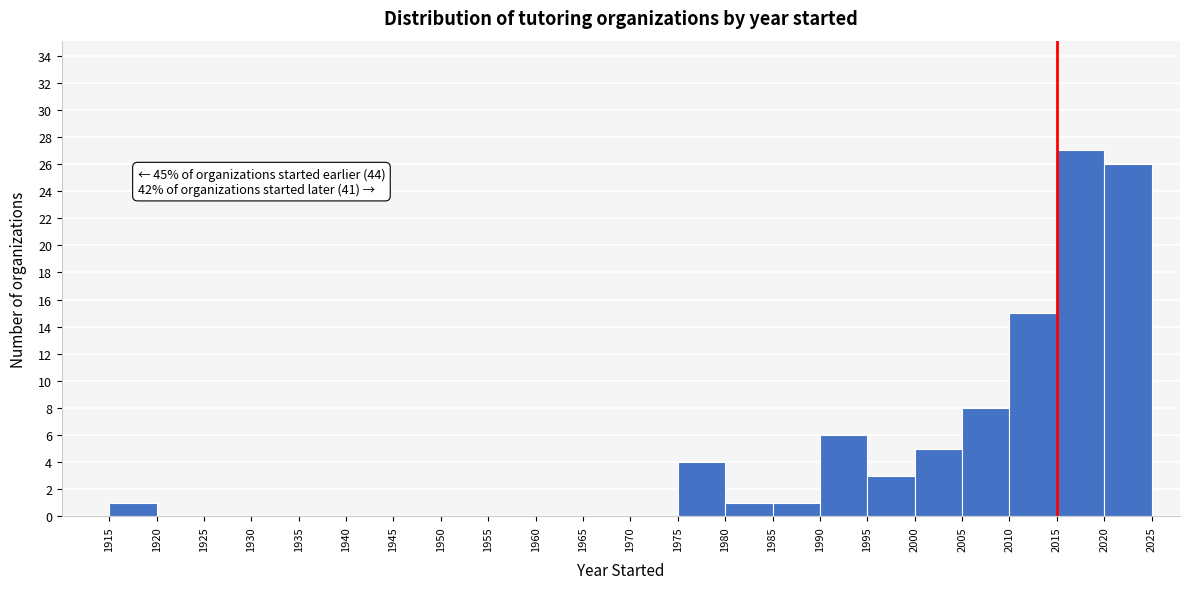

Which range on the x-axis has the tallest bar?

2015 to 2020